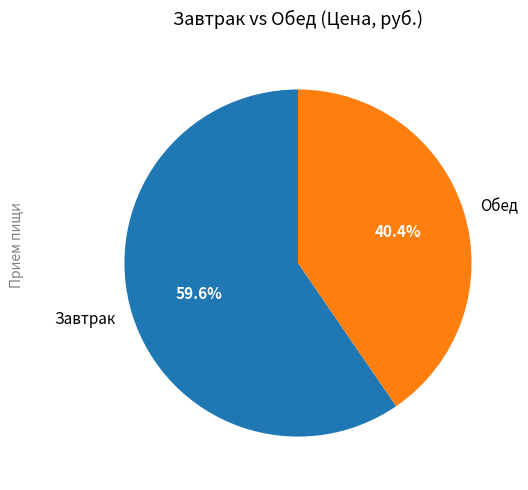

How many segments does this pie chart have?

2